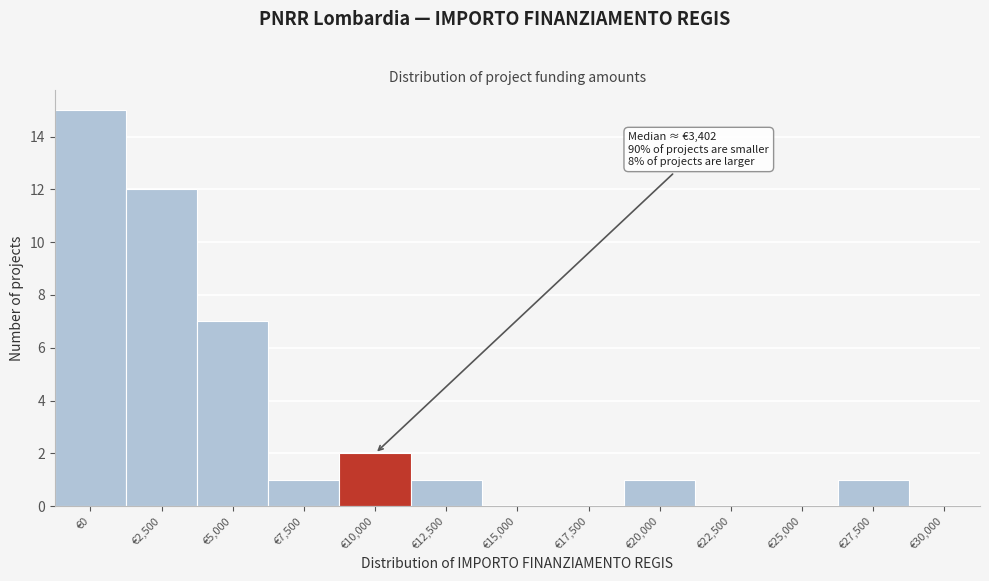

Reading left to right, extract all data points from this chart.

€0=15	€2,500=12	€5,000=7	€7,500=1	€10,000=2	€12,500=1	€15,000=0	€17,500=0	€20,000=1	€22,500=0	€25,000=0	€27,500=1	€30,000=0